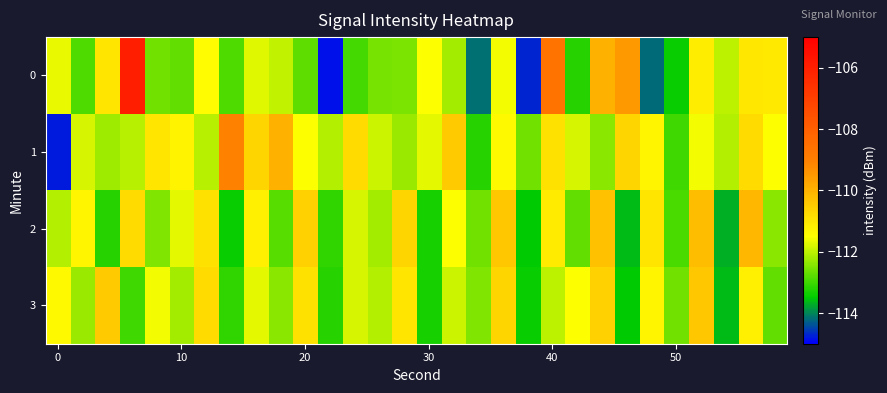

Reading left to right, list all the values displayed in this chart.

0: -111.7	-112.9	-111.0	-106.0	-112.6	-112.7	-111.4	-112.9	-111.7	-112.0	-112.8	-114.9	-113.0	-112.6	-112.5	-111.5	-112.2	-114.2	-111.6	-114.7	-108.7	-113.2	-110.0	-109.5	-114.2	-113.4	-111.1	-112.0	-111.0	-111.1
1: -114.8	-111.8	-112.3	-112.1	-111.0	-111.3	-112.0	-109.0	-110.7	-110.0	-111.5	-112.1	-110.8	-111.9	-112.3	-111.7	-110.5	-113.2	-111.4	-112.6	-110.9	-111.8	-112.4	-110.7	-111.3	-113.0	-111.6	-112.1	-110.8	-111.5
2: -112.1	-111.3	-113.2	-110.8	-112.5	-111.7	-110.9	-113.4	-111.2	-112.8	-110.6	-113.1	-111.8	-112.2	-110.7	-113.3	-111.5	-112.6	-110.4	-113.5	-111.1	-112.7	-110.3	-113.6	-111.0	-112.9	-110.2	-113.7	-110.1	-112.4
3: -111.4	-112.3	-110.5	-113.0	-111.6	-112.2	-110.8	-113.1	-111.7	-112.4	-110.9	-113.2	-111.8	-112.1	-111.0	-113.3	-111.9	-112.5	-110.7	-113.4	-112.0	-111.5	-110.6	-113.5	-111.3	-112.6	-110.4	-113.6	-111.2	-112.7